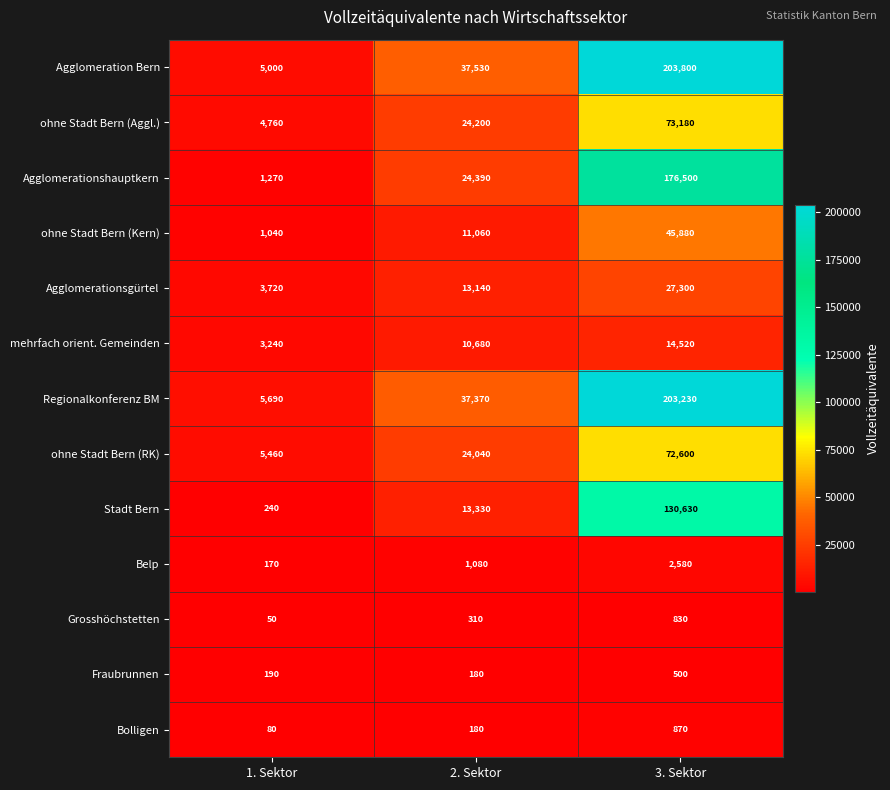

Which series has the largest total across all categories?

Agglomeration Bern